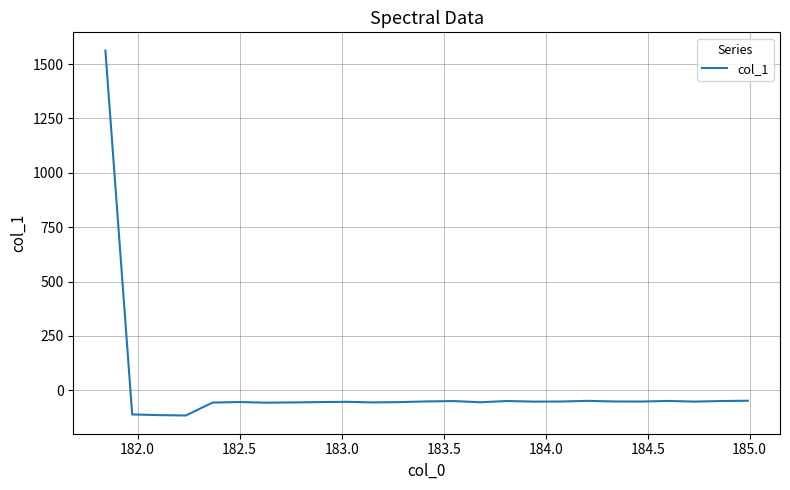

How many values are above zero?

1